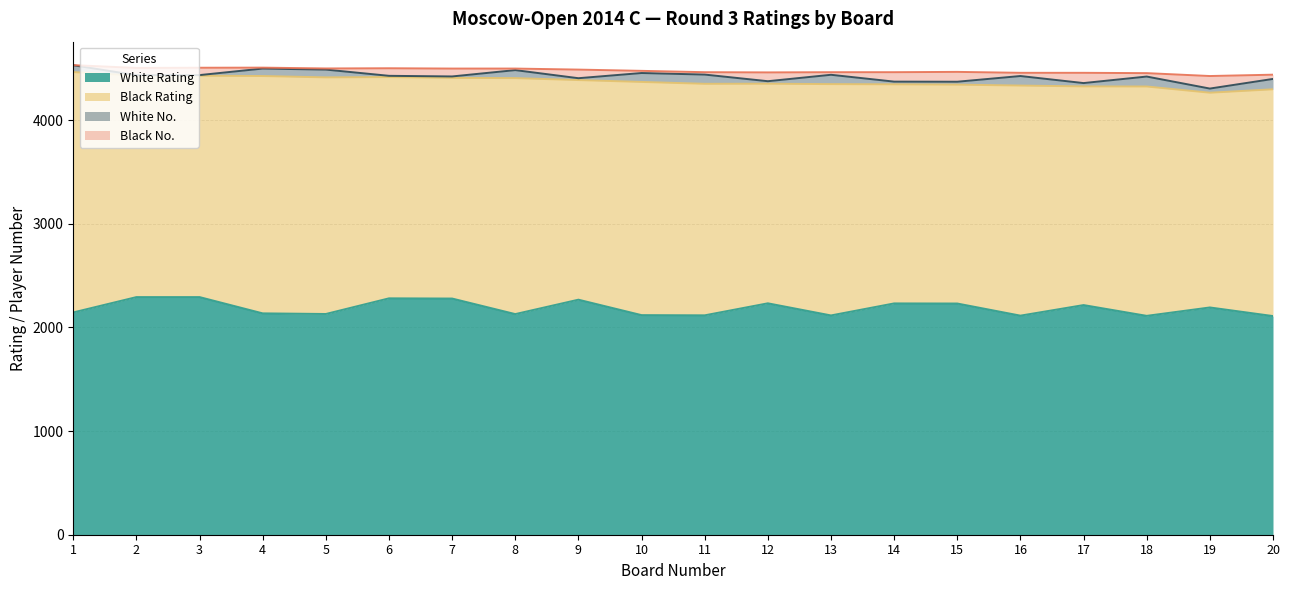

Is it true that Black No. equals 11 at 5?

True